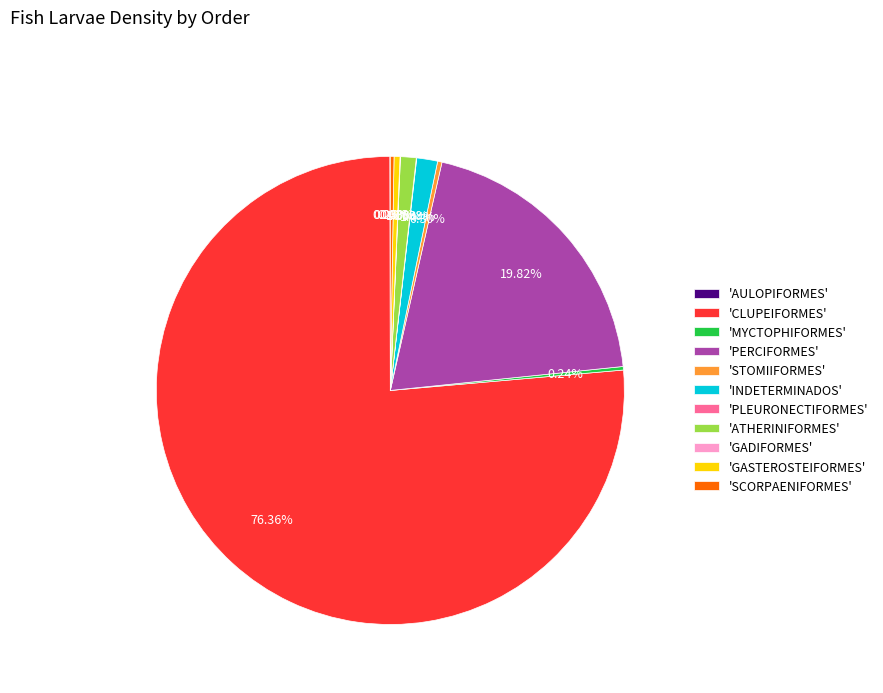

What is the ratio of the value at 'PERCIFORMES' to the value at 'CLUPEIFORMES'?

0.3